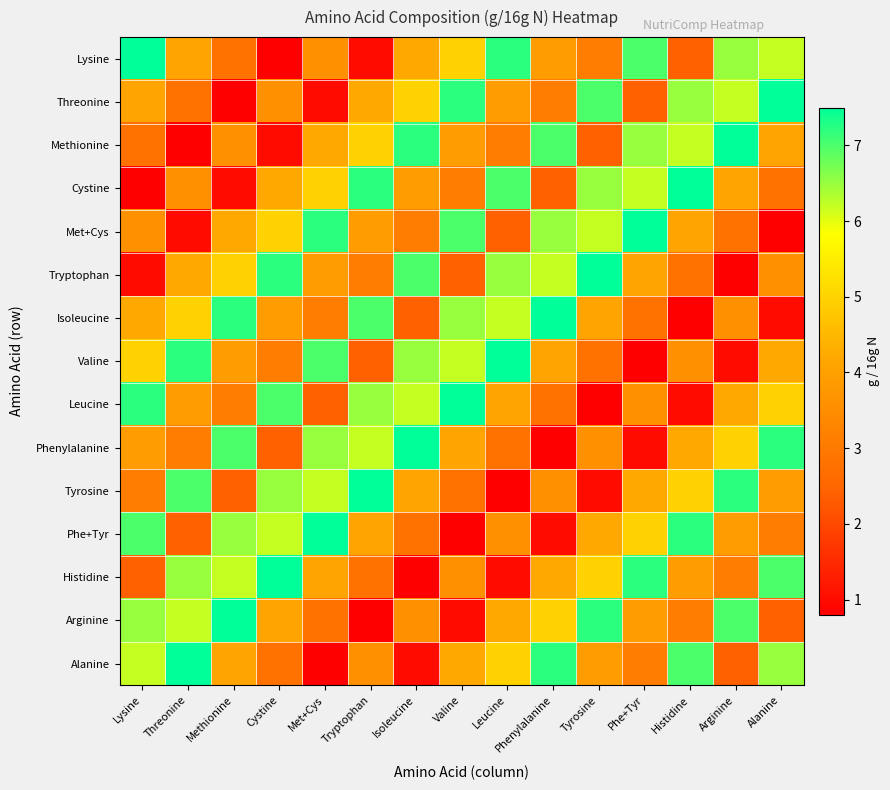

Count the number of categories in the chart.

15